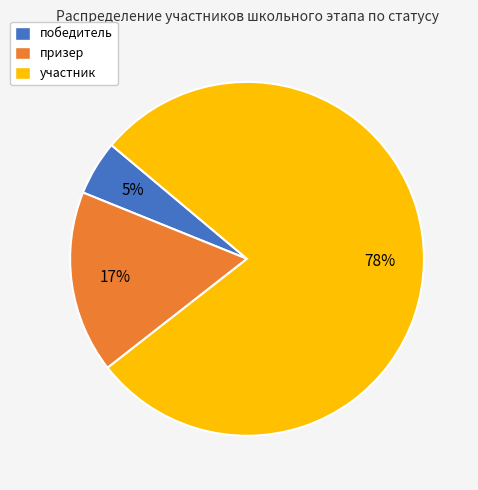

To the nearest percent, what percentage of the pie is участник?

78%